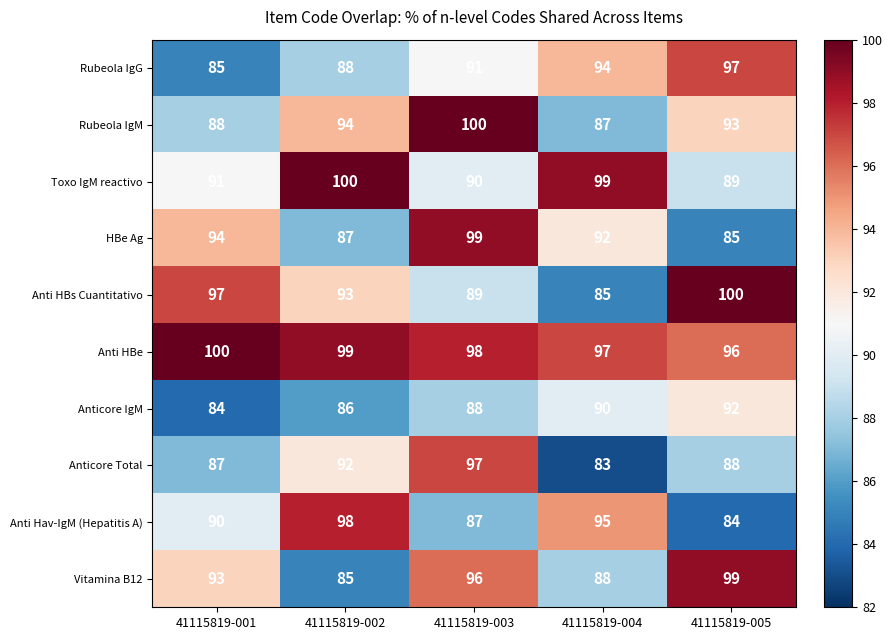

What is the spread (max minus min) of values at 41115819-005?

16